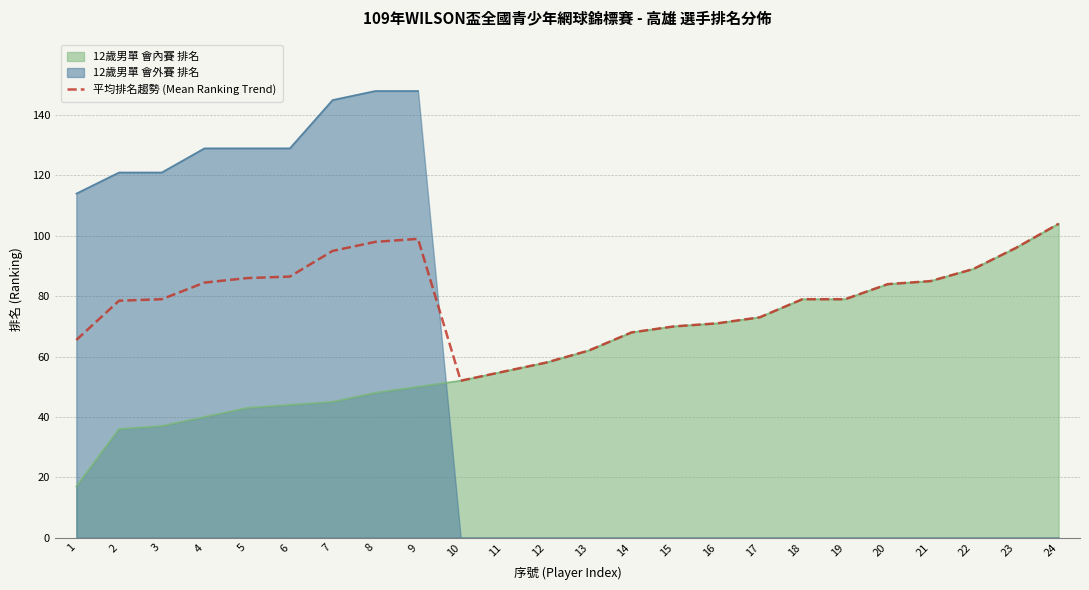

What is the difference between the second highest and minimum values?

47.0